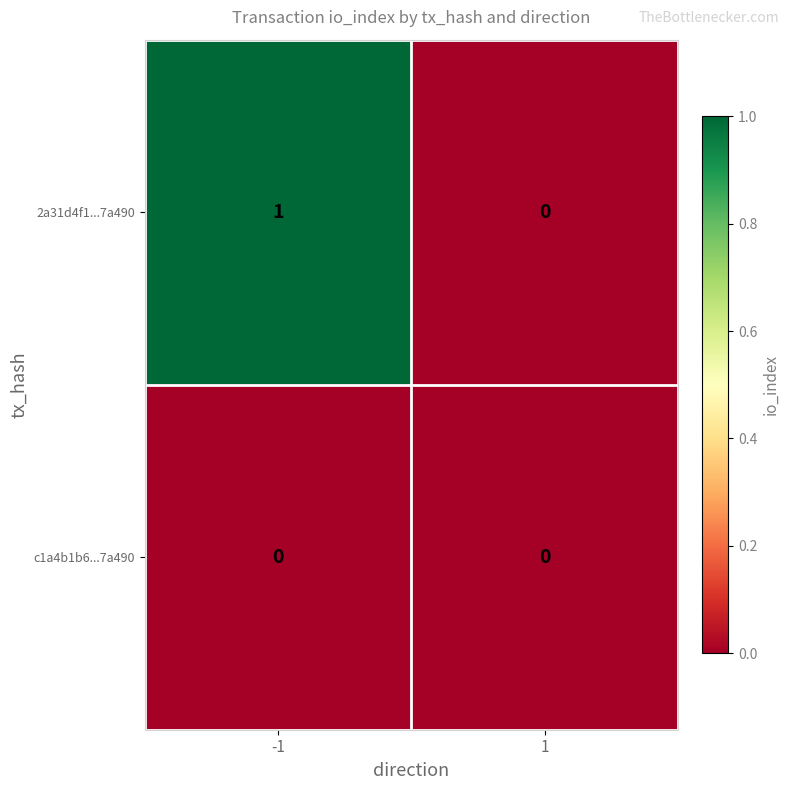

Rank the series at -1 from lowest to highest value.

c1a4b1b6...7a490, 2a31d4f1...7a490